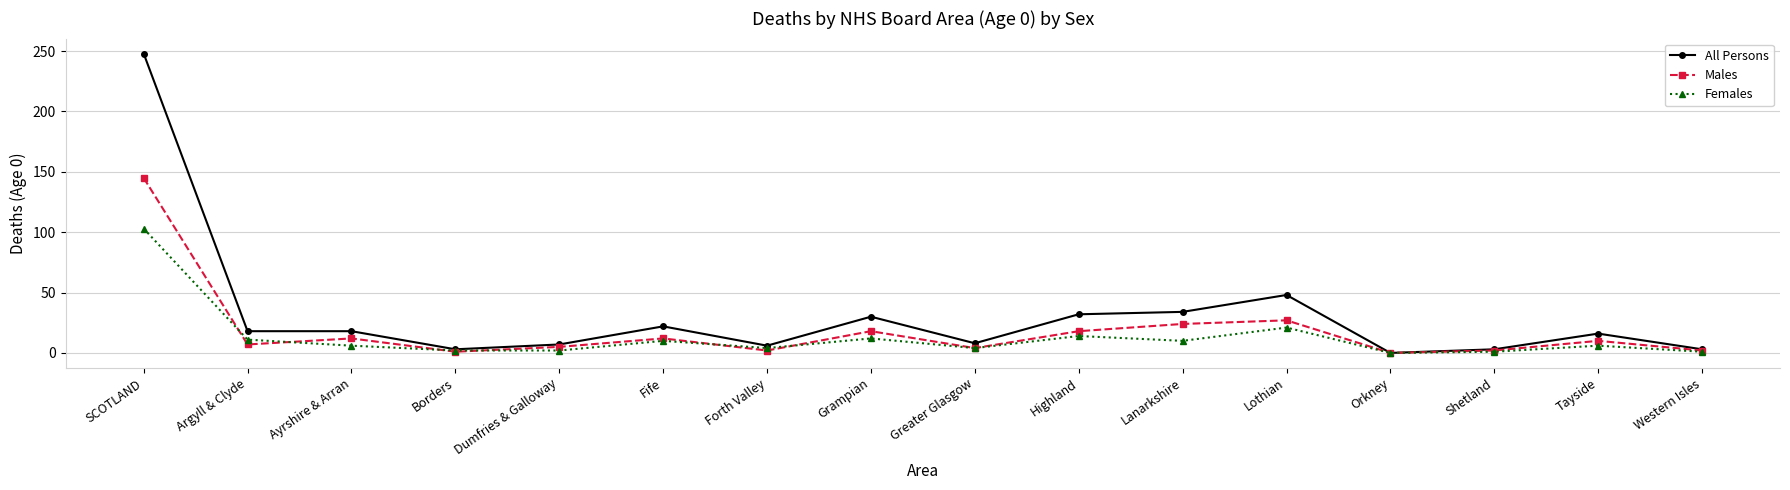

What is the value of the All Persons point at the 12th from the left?

48